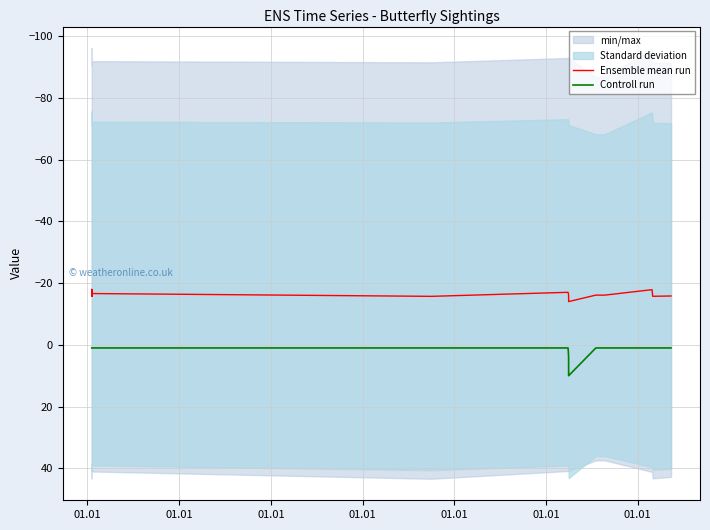

Where does the Ensemble mean run series first go above -16?

01.01